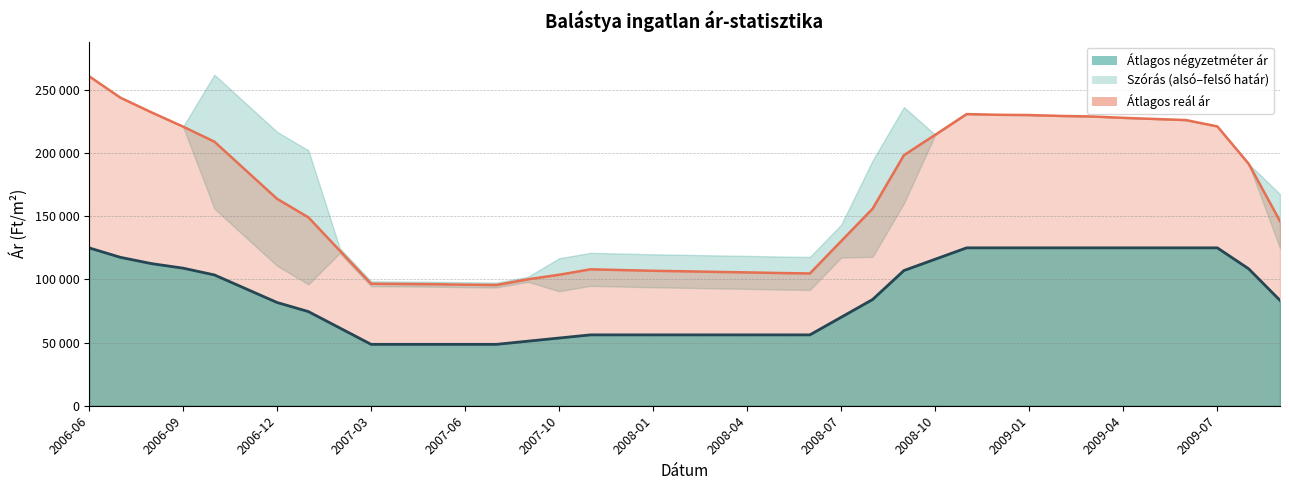

The value at 2009-07 is 55517. True or false?

False